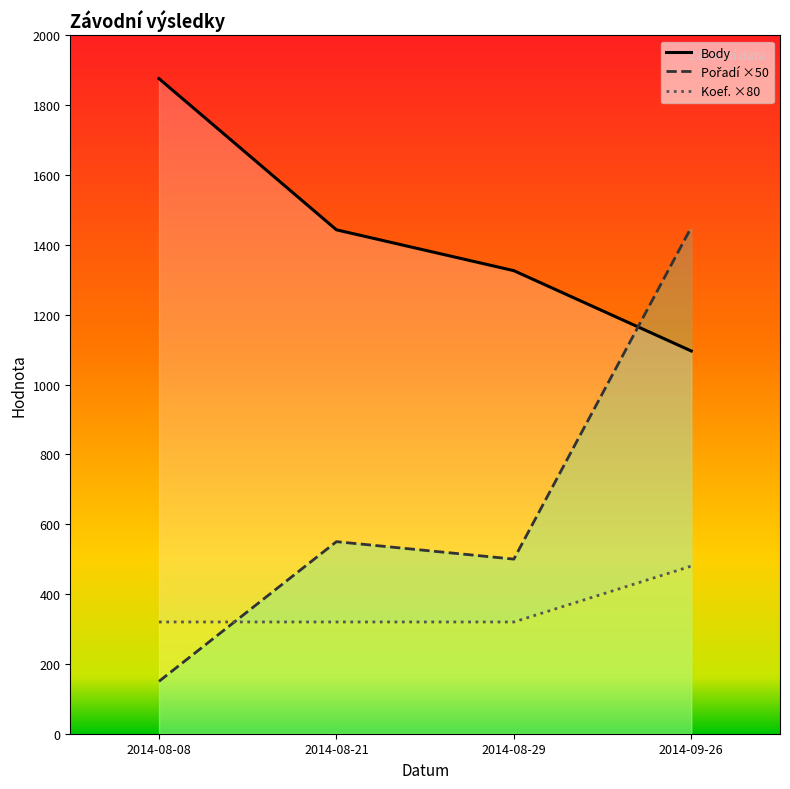

True or false: Koef. ×80 and Body cross at least once.

False